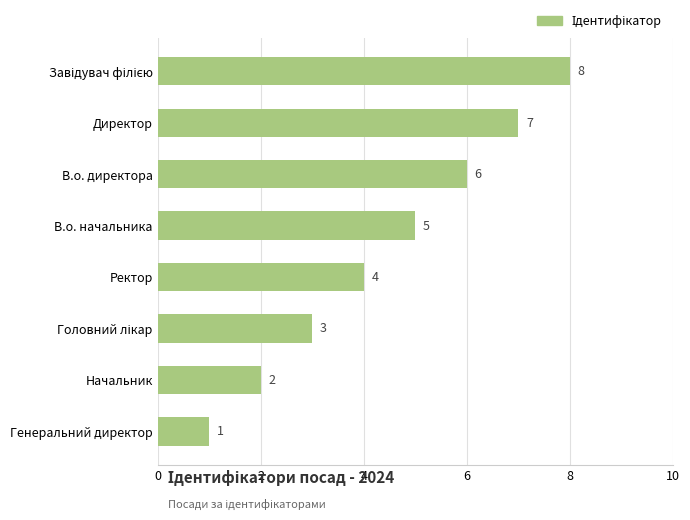

At which label is the value closest to 4?

Ректор